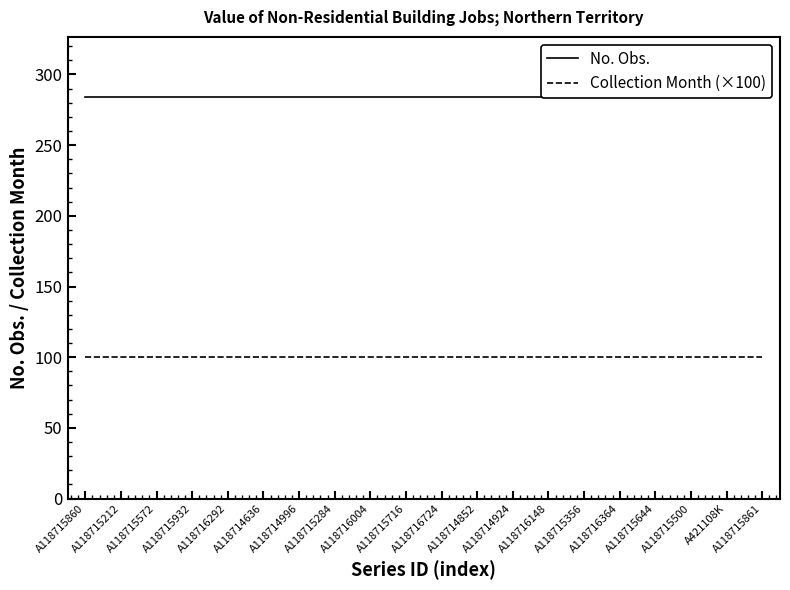

Reading left to right, transcribe all the data shown in this chart.

No. Obs.: A118715860=284	A118715212=284	A118715572=284	A118715932=284	A118716292=284	A118714636=284	A118714996=284	A118715284=284	A118716004=284	A118715716=284	A118716724=284	A118714852=284	A118714924=284	A118716148=284	A118715356=284	A118716364=284	A118715644=284	A118715500=284	A421108K=284	A118715861=284
Collection Month (×100): A118715860=100	A118715212=100	A118715572=100	A118715932=100	A118716292=100	A118714636=100	A118714996=100	A118715284=100	A118716004=100	A118715716=100	A118716724=100	A118714852=100	A118714924=100	A118716148=100	A118715356=100	A118716364=100	A118715644=100	A118715500=100	A421108K=100	A118715861=100